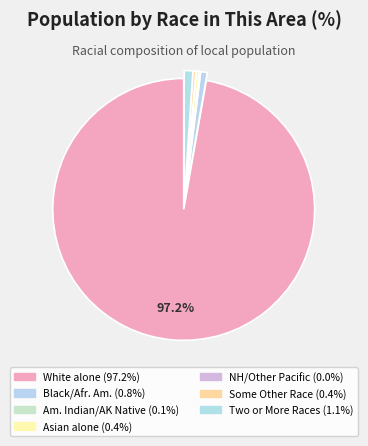

Is there a majority slice in this chart?

Yes